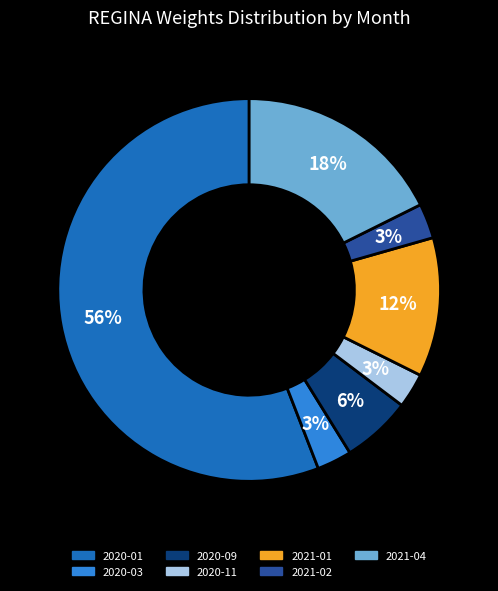

What is the largest slice in the pie chart?

2020-01